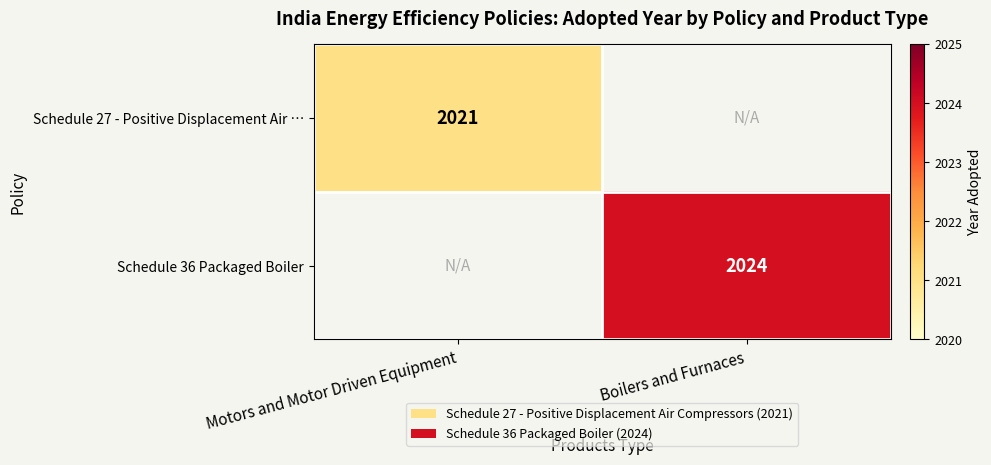

The value of Schedule 27 - Positive Displacement Air … at Motors and Motor Driven Equipment is 2021. True or false?

True